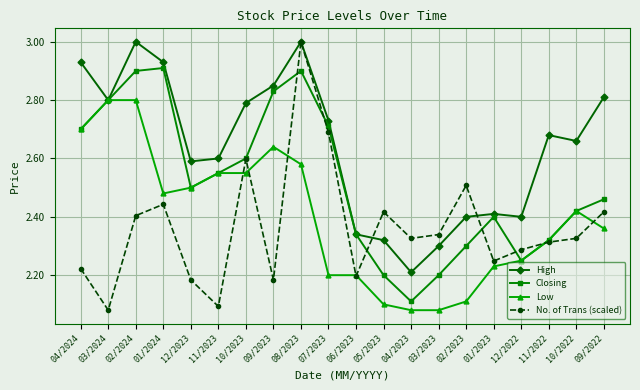

What is the greatest value displayed?

3.0